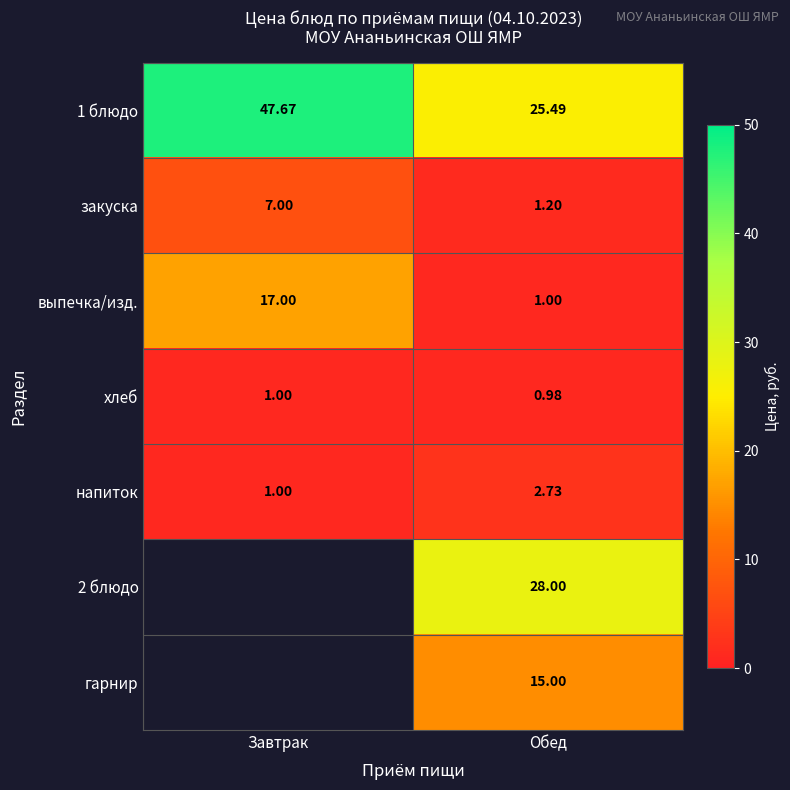

At which label does 1 блюдо first exceed 47?

Завтрак